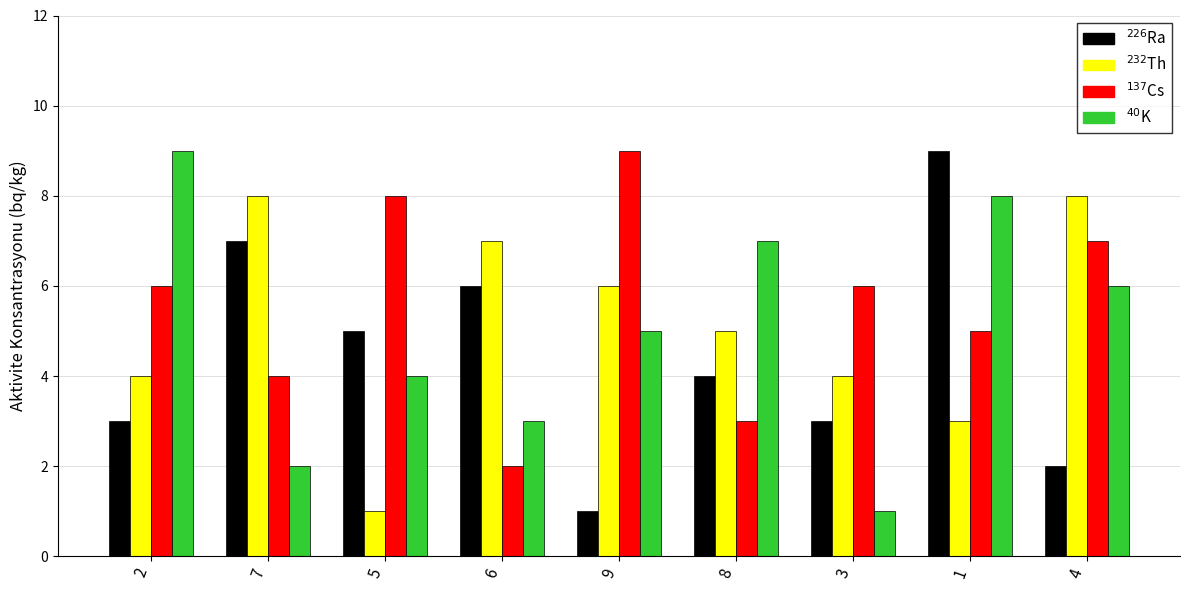

What is the maximum value shown in the chart?

9